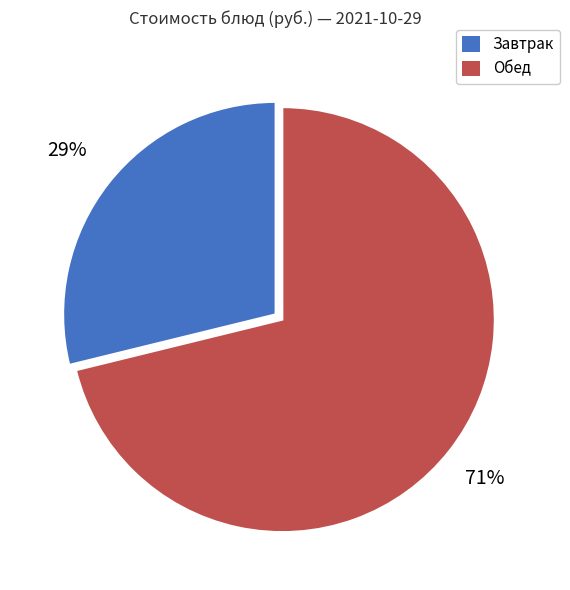

Is there a majority slice in this chart?

Yes